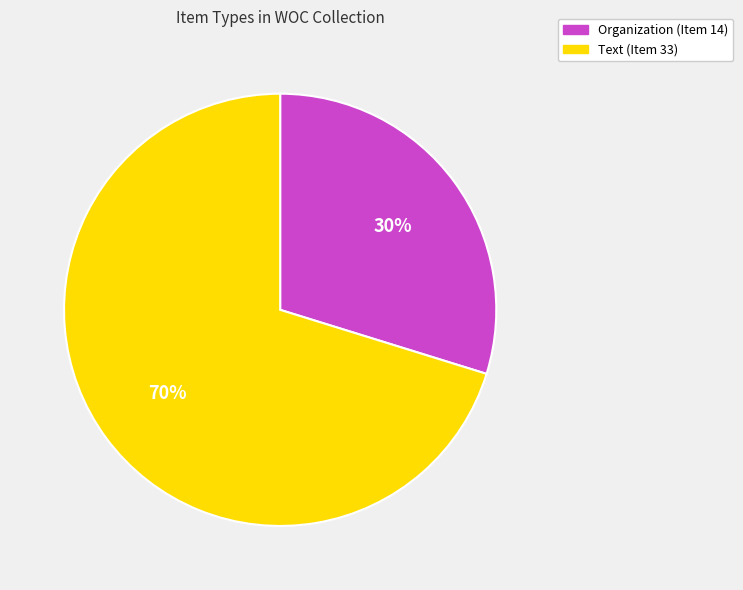

Is the sum of Text (Item 33) and Organization (Item 14) greater than half?

Yes